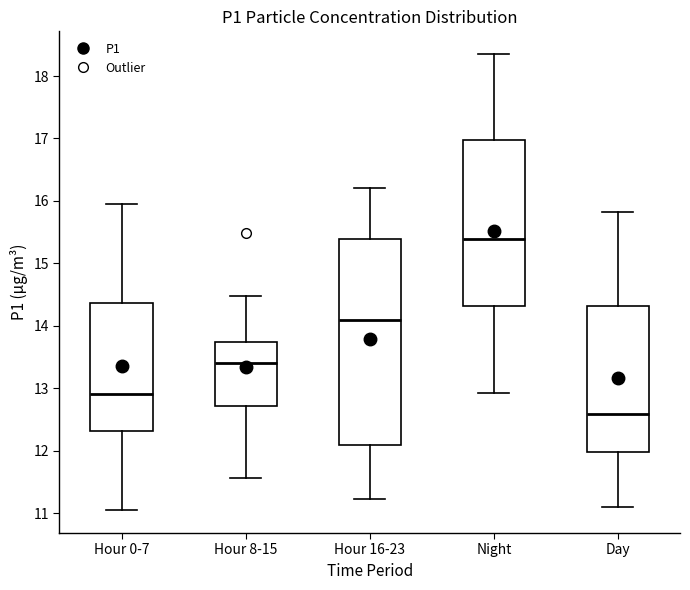

Which box's median line is the lowest?

Day